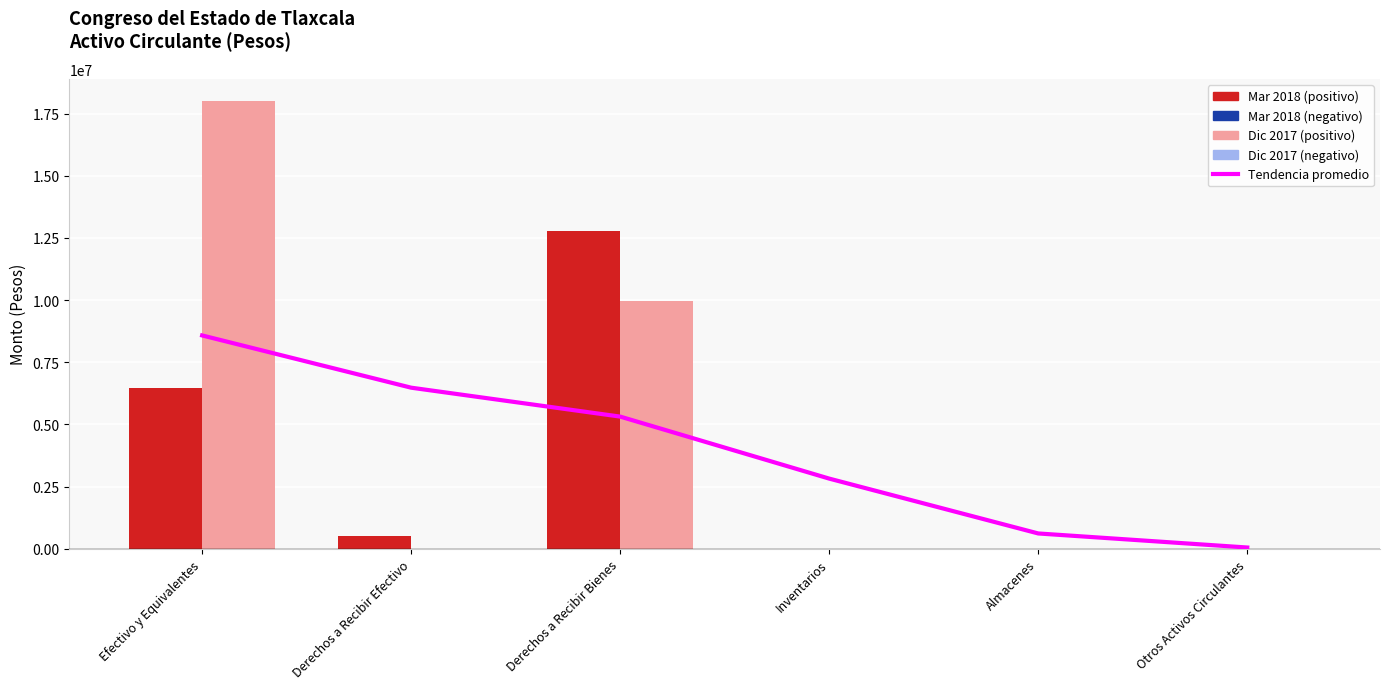

What position from the right is Otros Activos Circulantes?

1